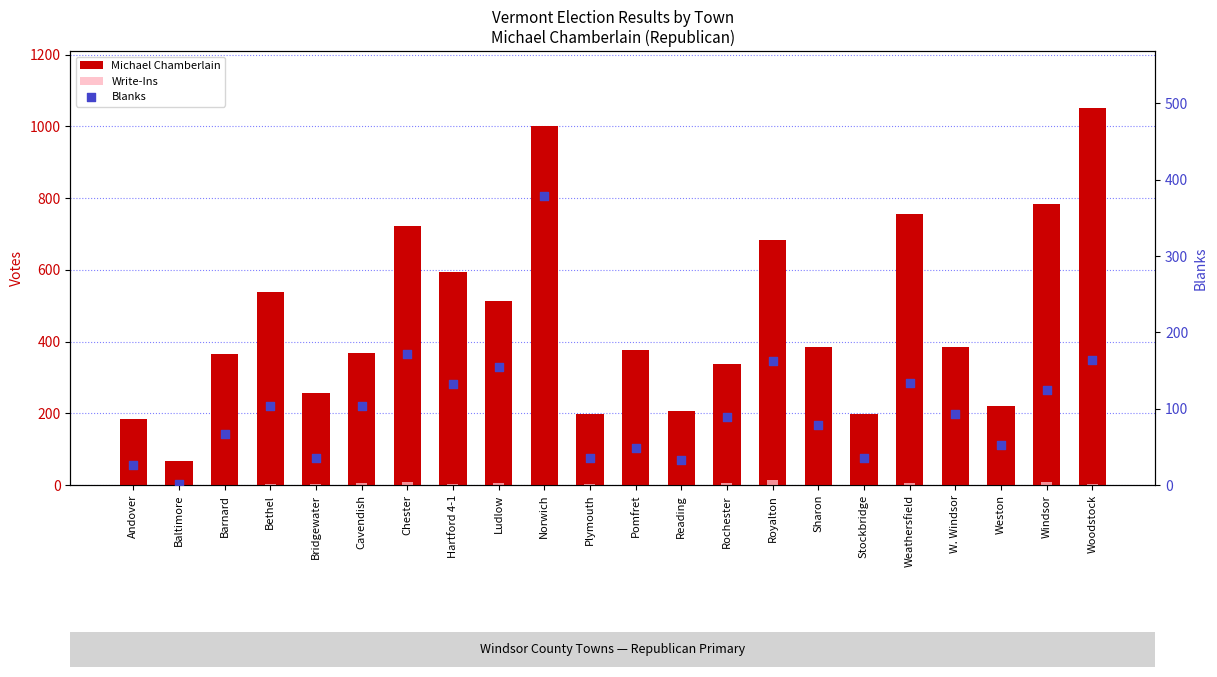

Which series has the largest total across all categories?

Michael Chamberlain